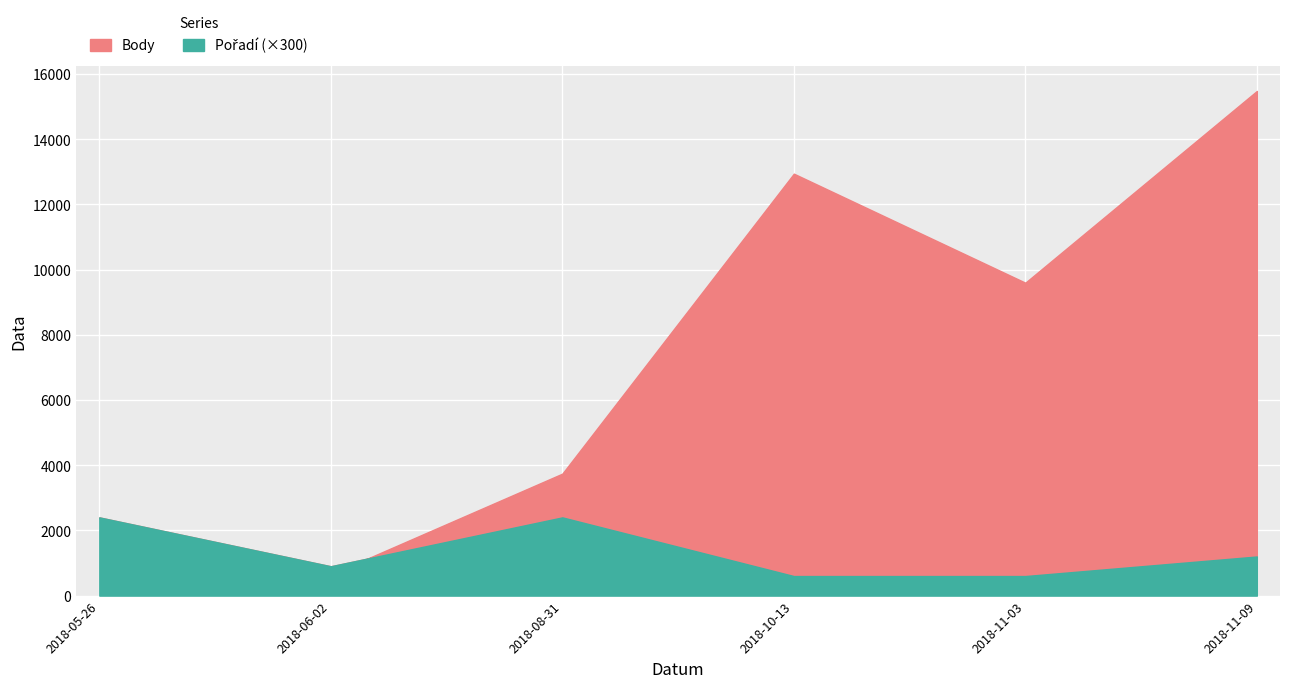

What is the difference between the Pořadí values at 2018-11-09 and 2018-08-31?

1200